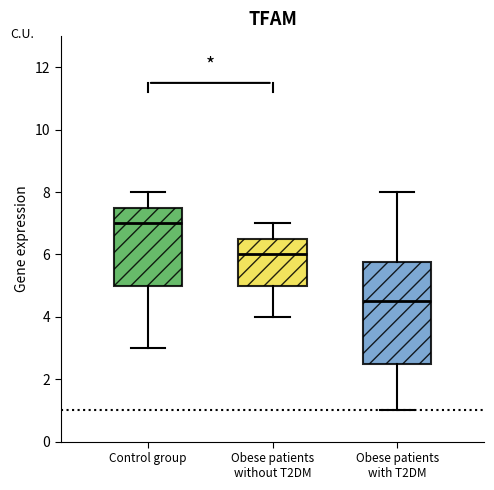

Reading left to right, transcribe this box plot: for each box, give where its median line is, the range the box spans, and where its two whiskers end, as read against the y-axis. The values are not printed on the chart, so give them approximately, as read against the axis.

Control group: median 7.0, box 5.0 to 7.6, whiskers 3.0 to 8.0
Obese patients without T2DM: median 6.0, box 5.0 to 6.6, whiskers 4.0 to 7.0
Obese patients with T2DM: median 4.6, box 2.6 to 5.8, whiskers 1.0 to 8.0